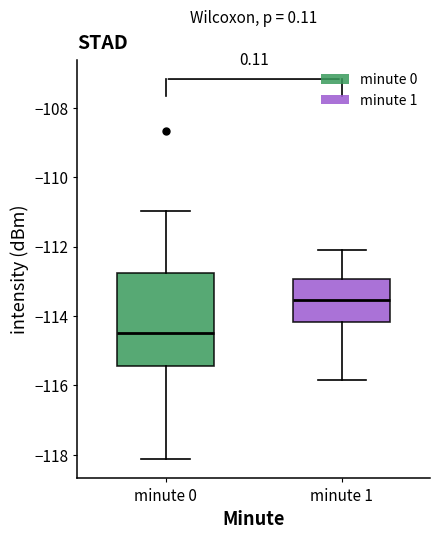

Which box is the tallest, from its lower edge to its upper edge?

minute 0